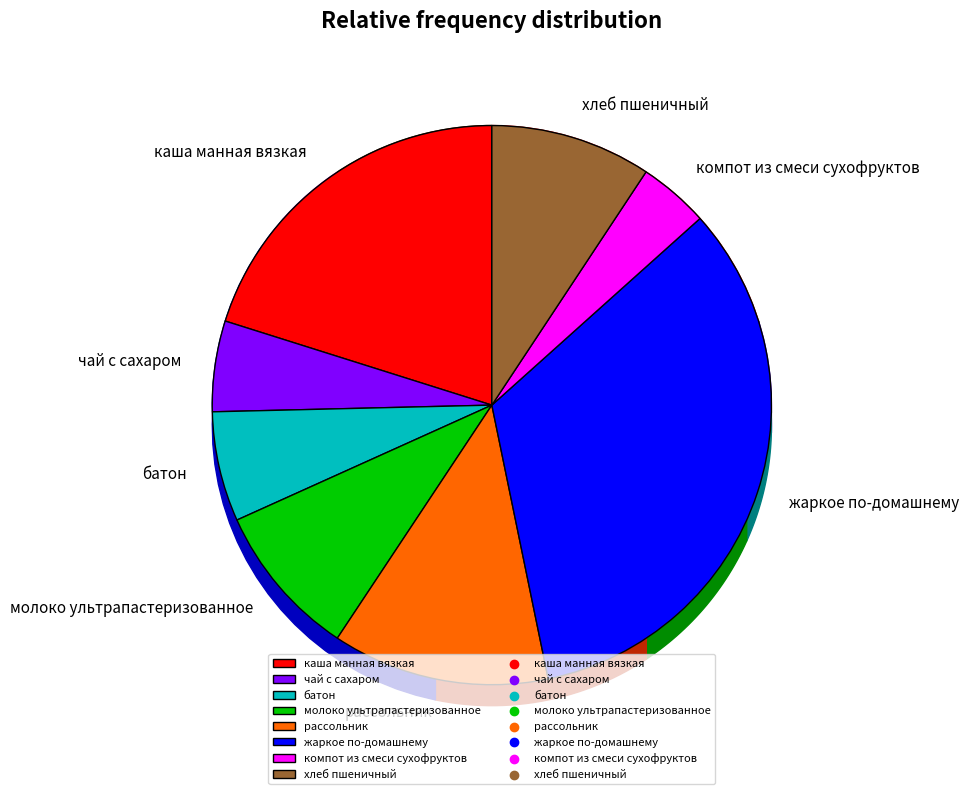

To the nearest percent, what is the average slice percentage?

12%